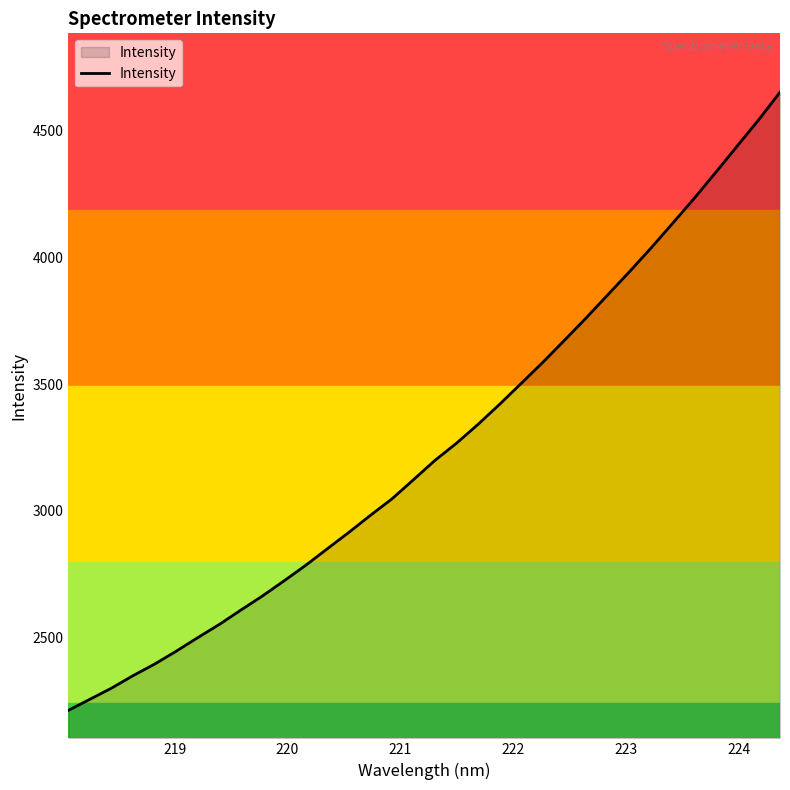

What is the greatest value displayed?

4652.1